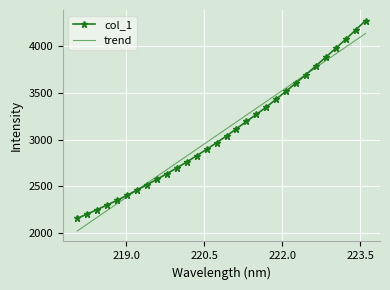

What is the greatest value displayed?

4268.4